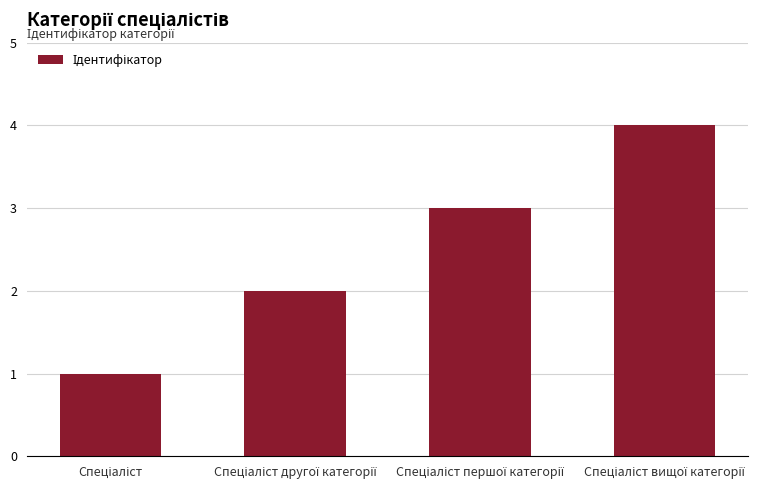

What is the sum of all values?

10